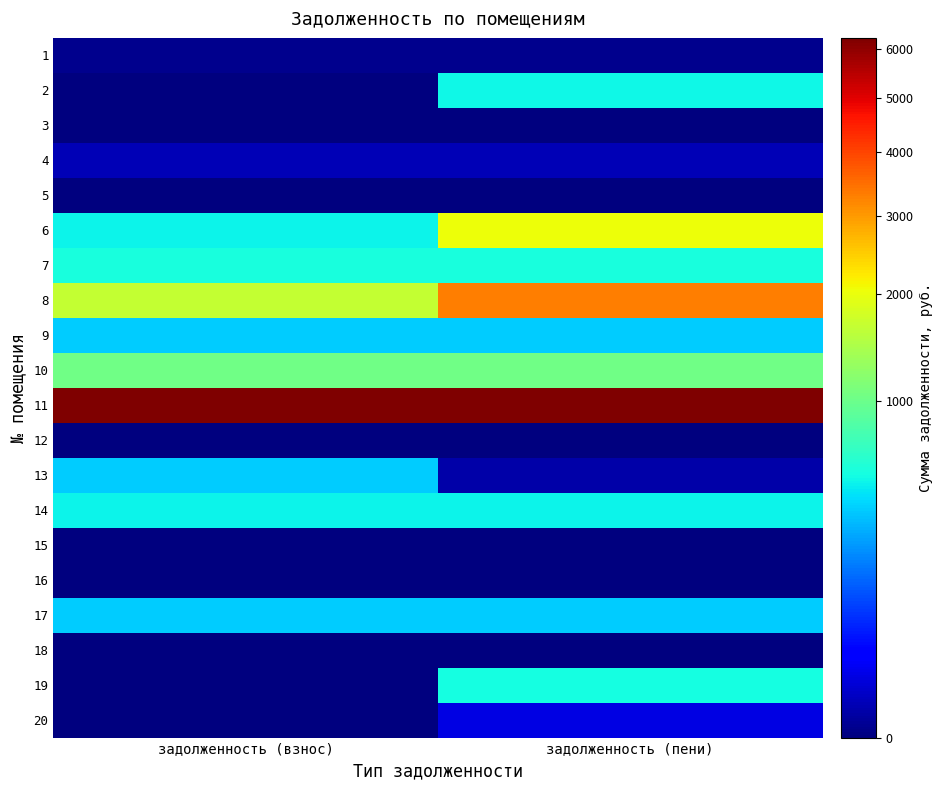

What is the difference between the highest and lowest values at задолженность (пени)?

6247.7